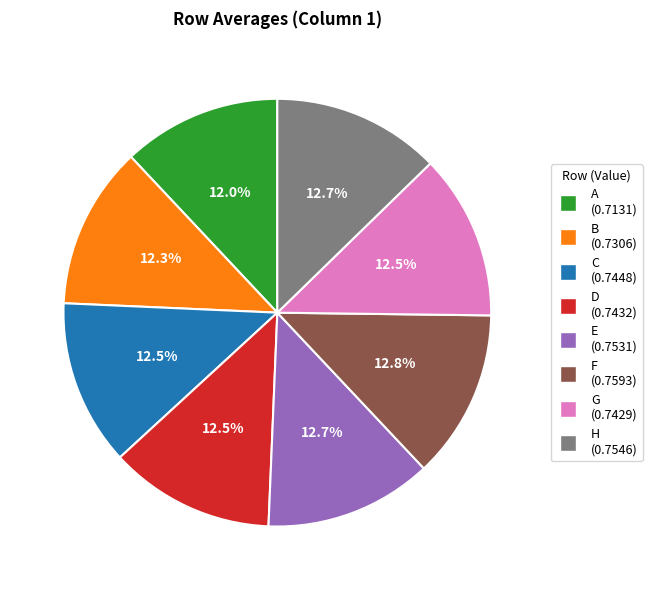

To the nearest percent, what is the difference between the largest and smallest slice percentages?

1%